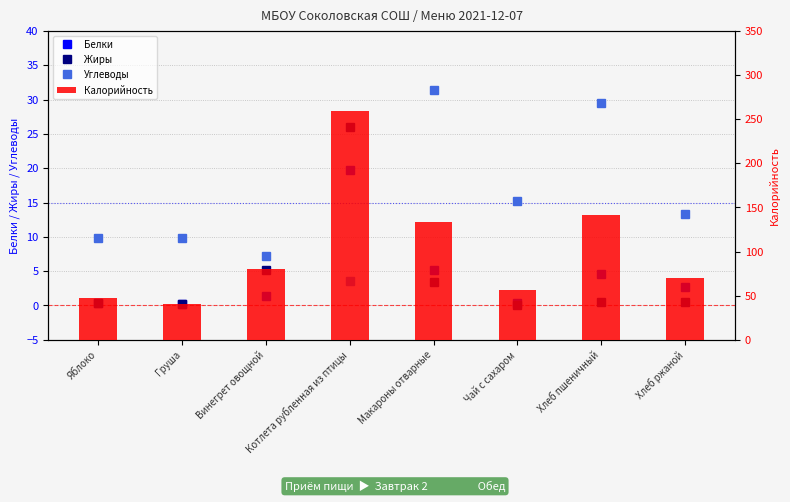

Reading right to left, list all the values displayed in this chart.

Белки: 2.6	4.6	0.3	5.2	19.8	1.4	0.2	0.4
Жиры: 0.5	0.5	0.0	3.5	26.0	5.1	0.2	0.4
Углеводы: 13.4	29.5	15.2	31.5	3.5	7.3	9.8	9.8
Калорийность: 69.6	141.0	57.0	133.4	259.0	80.8	40.0	47.0